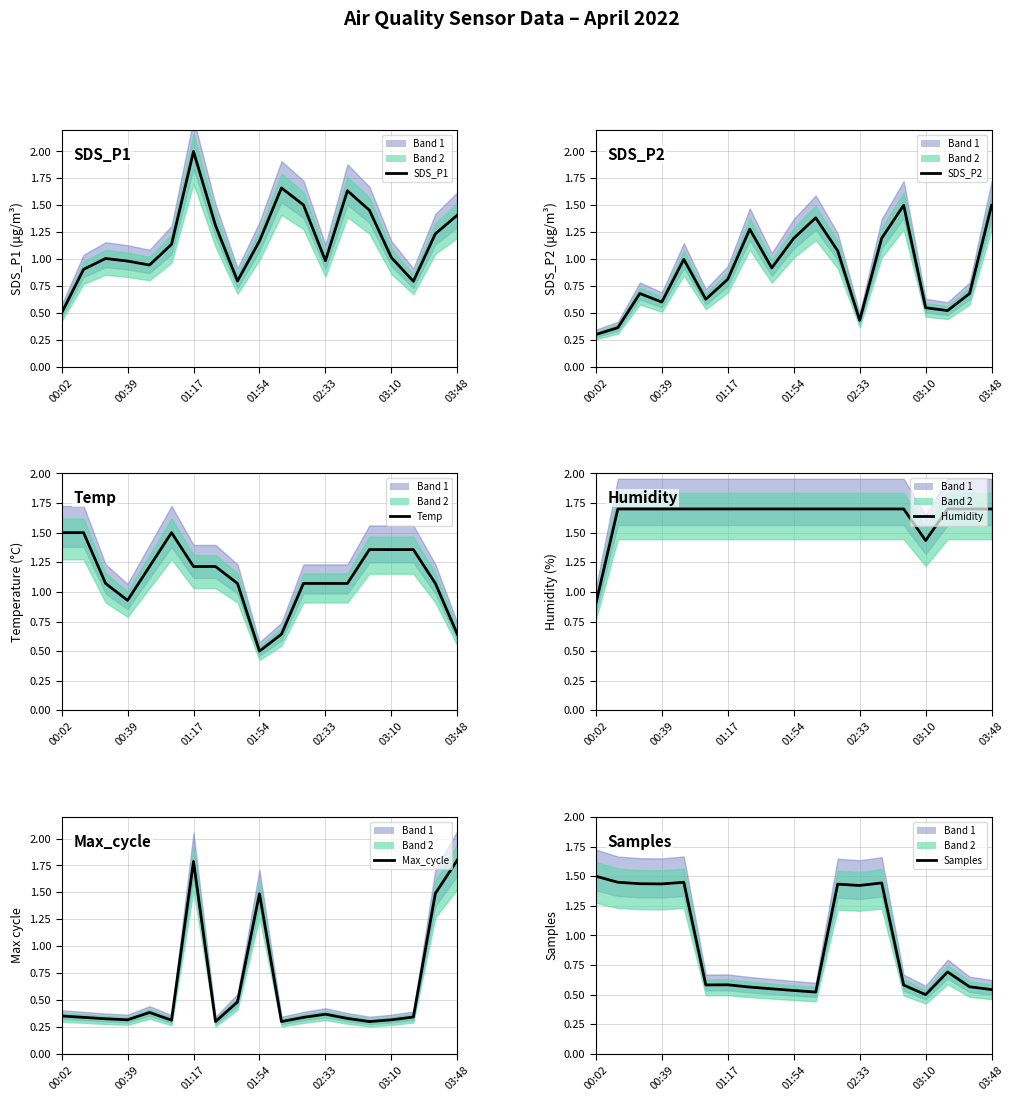

What is the value of the Max_cycle point at the 3rd from the left?

0.3